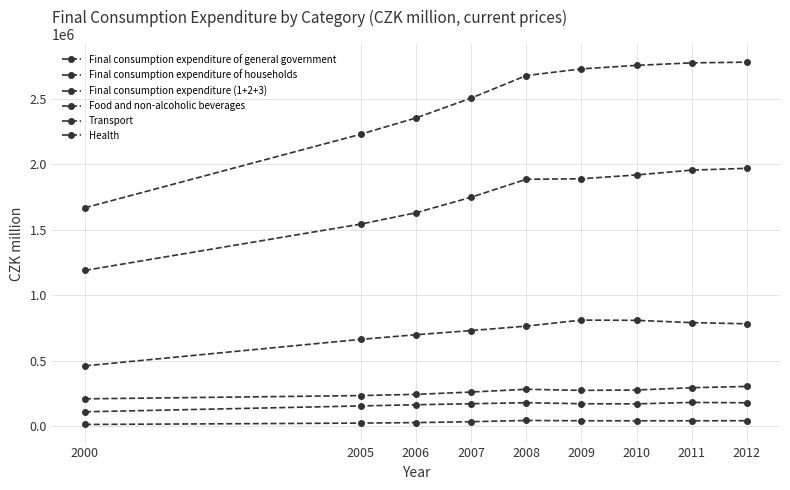

At which category does Health reach its first local valley?

2011